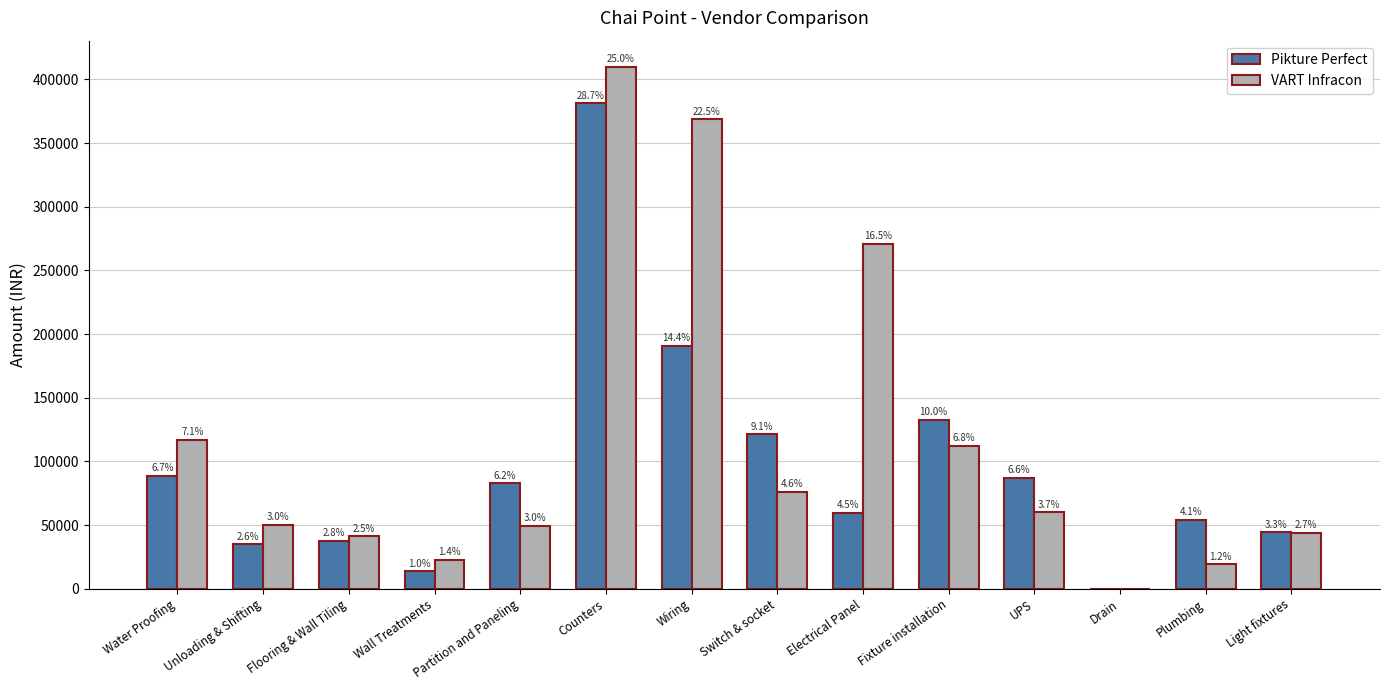

What are all the series names shown in the legend?

Pikture Perfect, VART Infracon